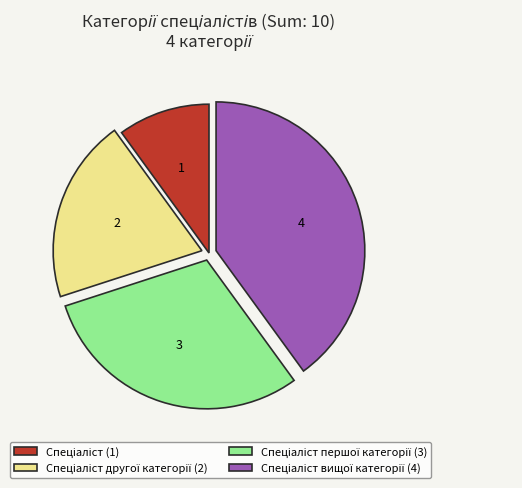

Is there a majority slice in this chart?

No